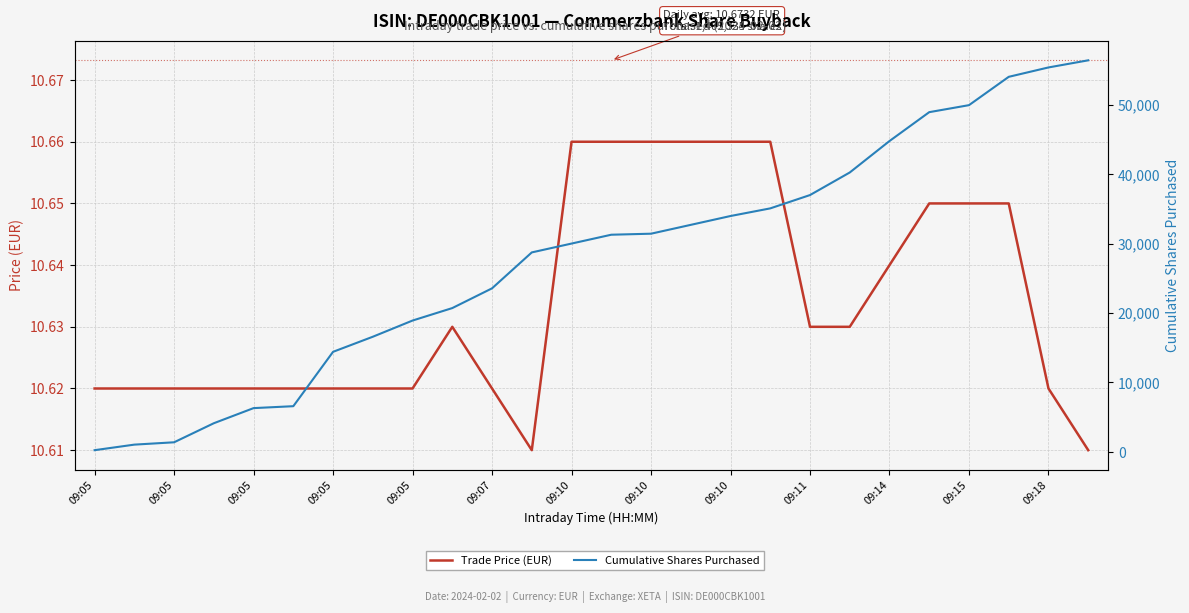

What is the minimum value shown in the chart?

10.6